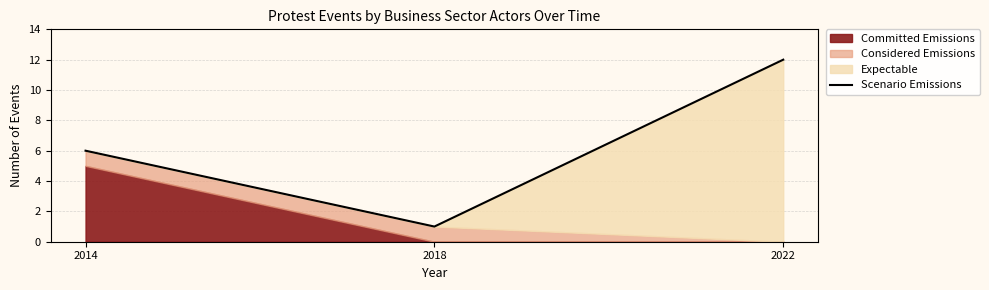

True or false: the data shows 12 at 2022.

True